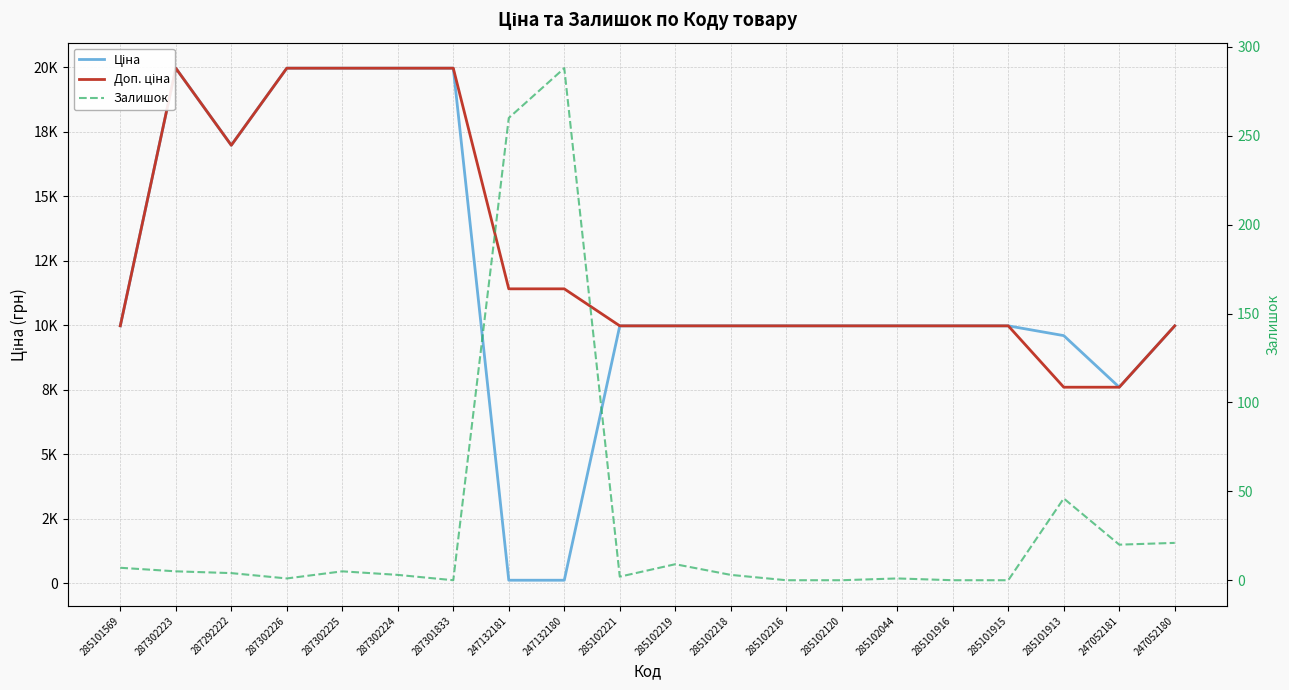

Which category has the highest value in the Ціна series?

287302223